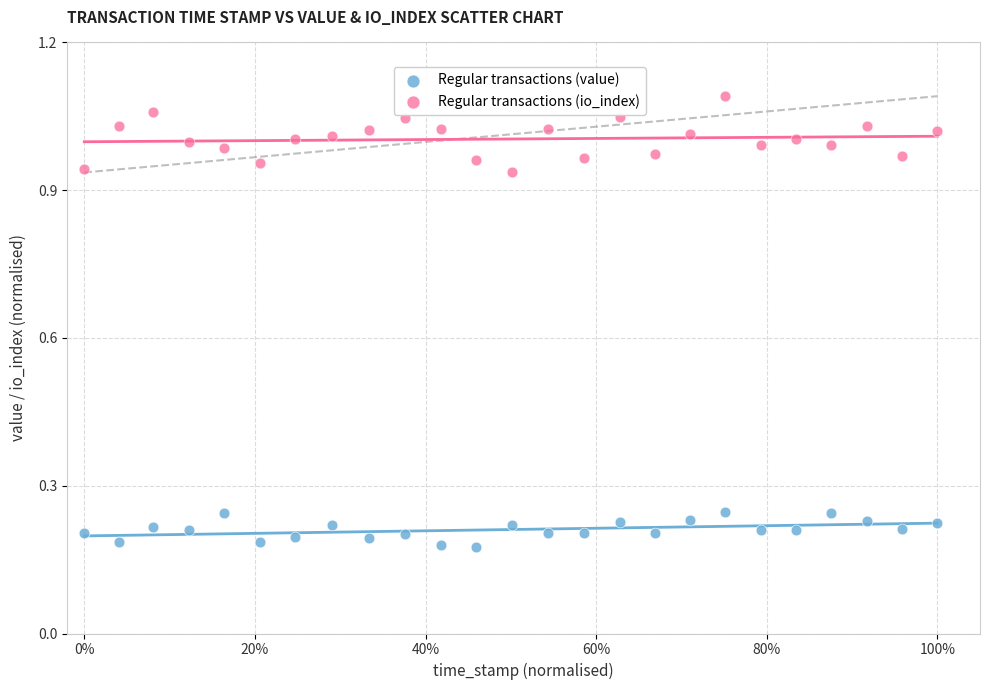

Which series reaches the maximum Y coordinate?

Regular transactions (io_index)